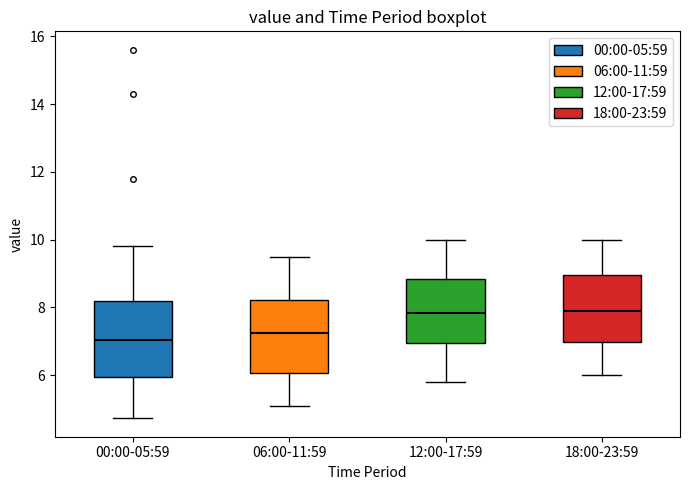

Where does the median line of the box for 00:00-05:59 sit on the y-axis? The values are not printed on the chart, so give them approximately, as read against the axis.

7.0